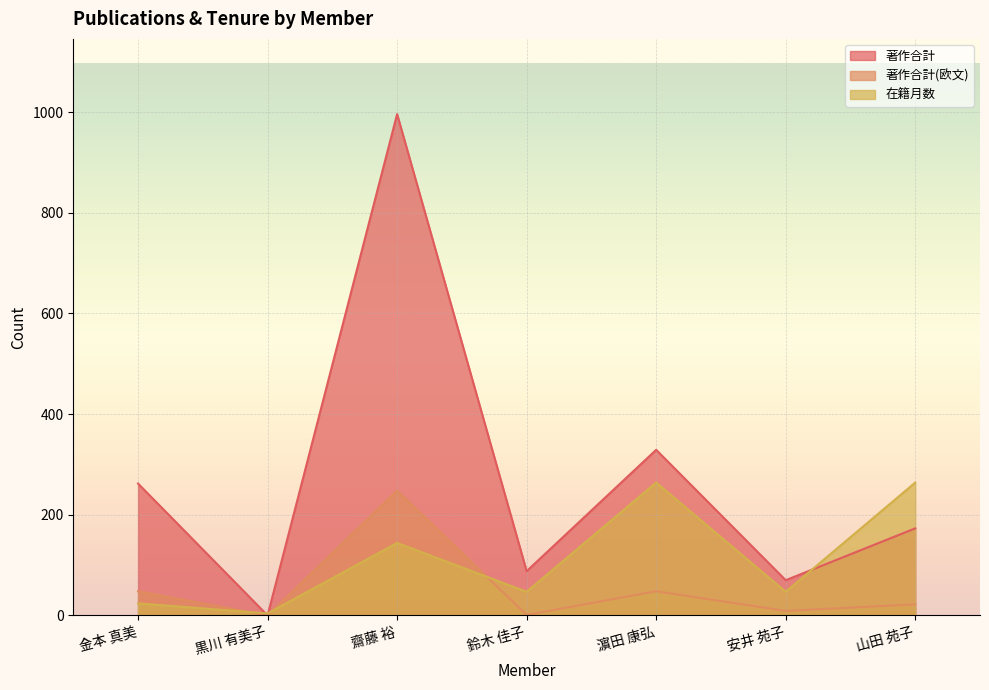

What is the approximate value of 著作合計 at 金本 真美?

262